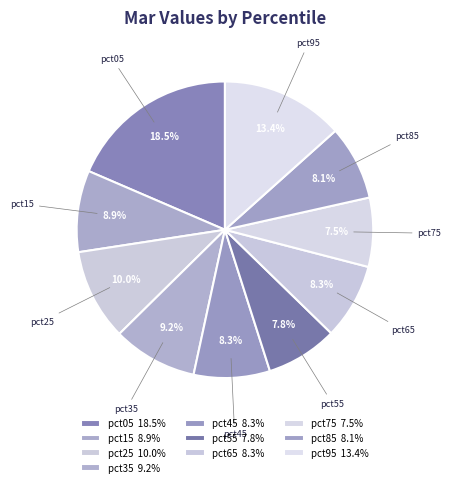

What percentage is NOT represented by pct15?

91.1%